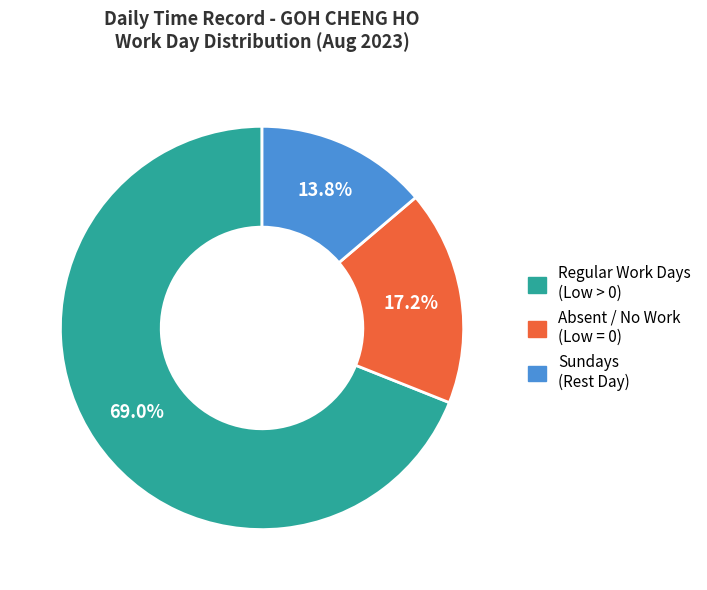

What is the majority slice?

Regular Work Days (Low > 0)